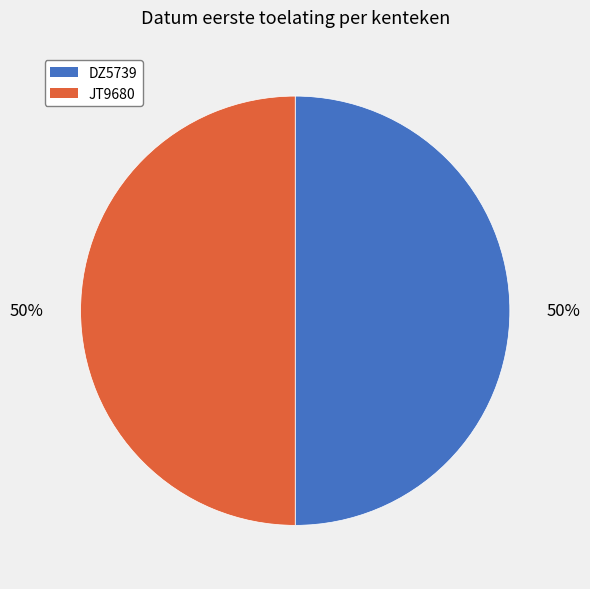

The JT9680 slice represents 50% of the pie. True or false?

True